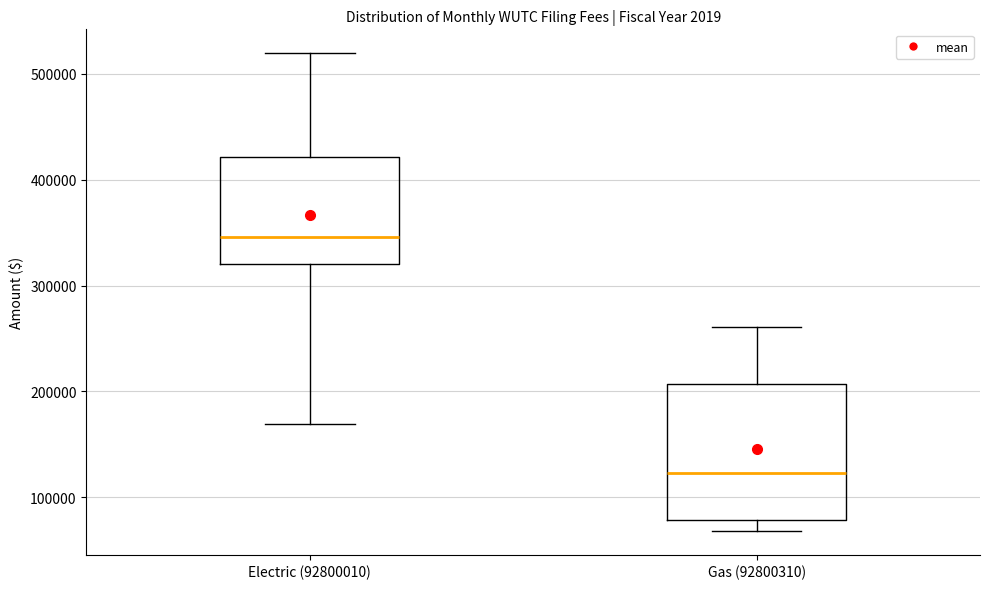

Reading left to right, read every box against the y-axis: the position of its median line, the range the box covers, and the ends of its whiskers. The values are not printed on the chart, so give them approximately, as read against the axis.

Electric (92800010): median 350000, box 320000 to 420000, whiskers 170000 to 520000
Gas (92800310): median 120000, box 80000 to 210000, whiskers 70000 to 260000